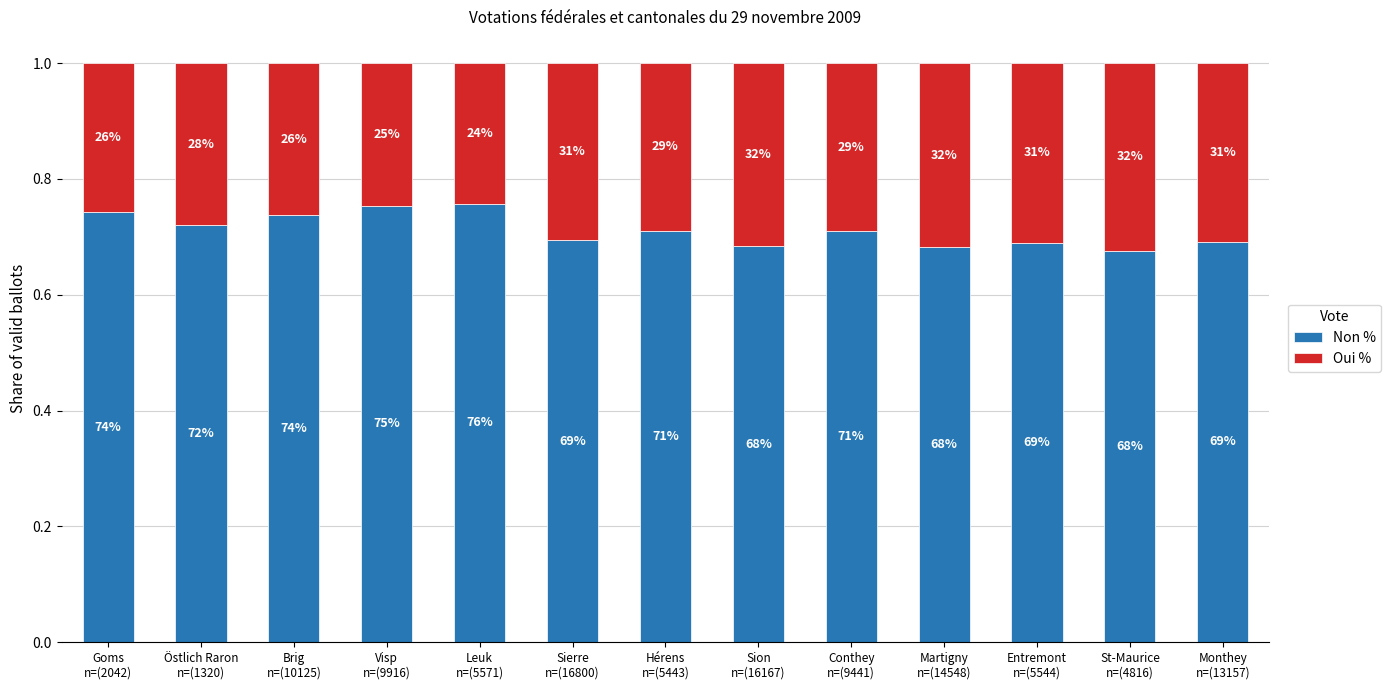

What are all the series names shown in the legend?

Non %, Oui %